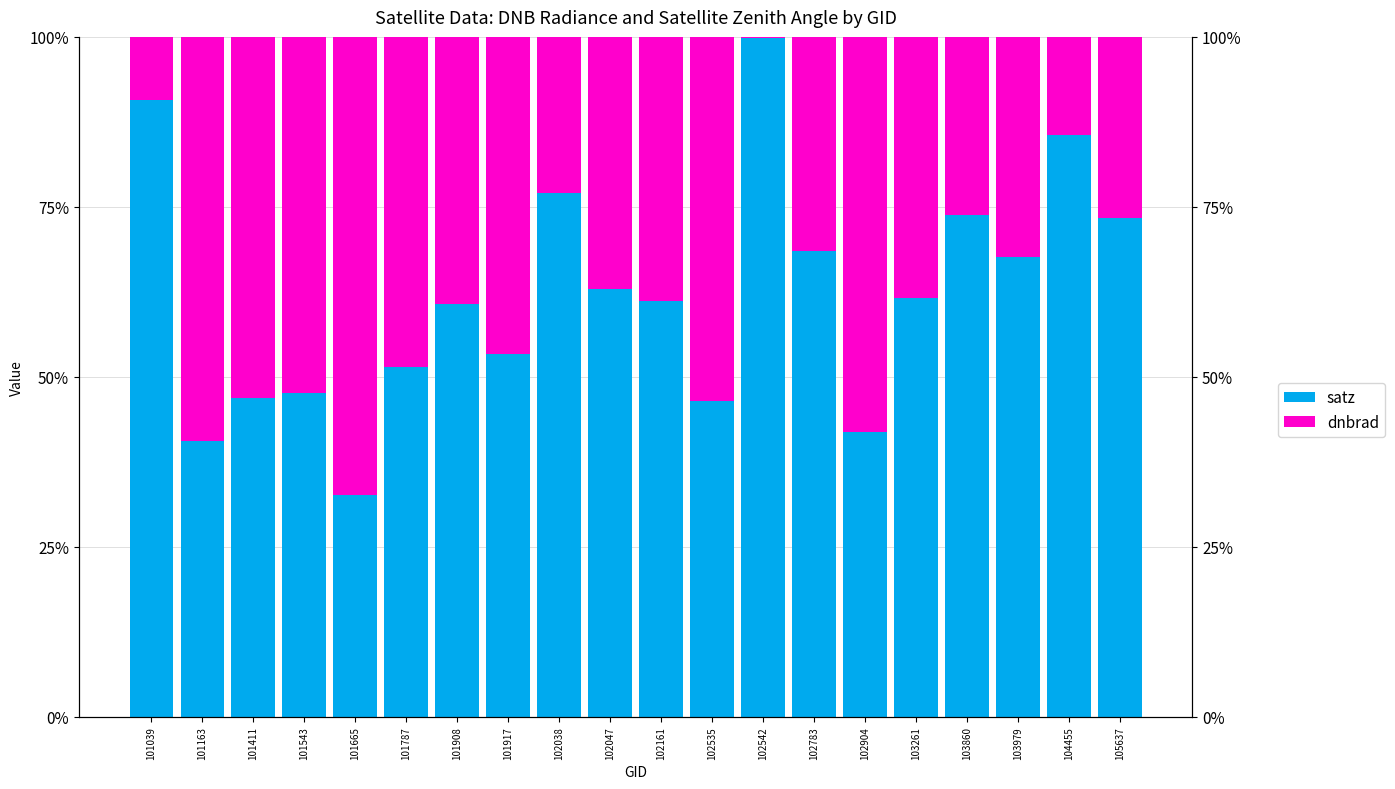

At how many categories does at least one series exceed 63?

9